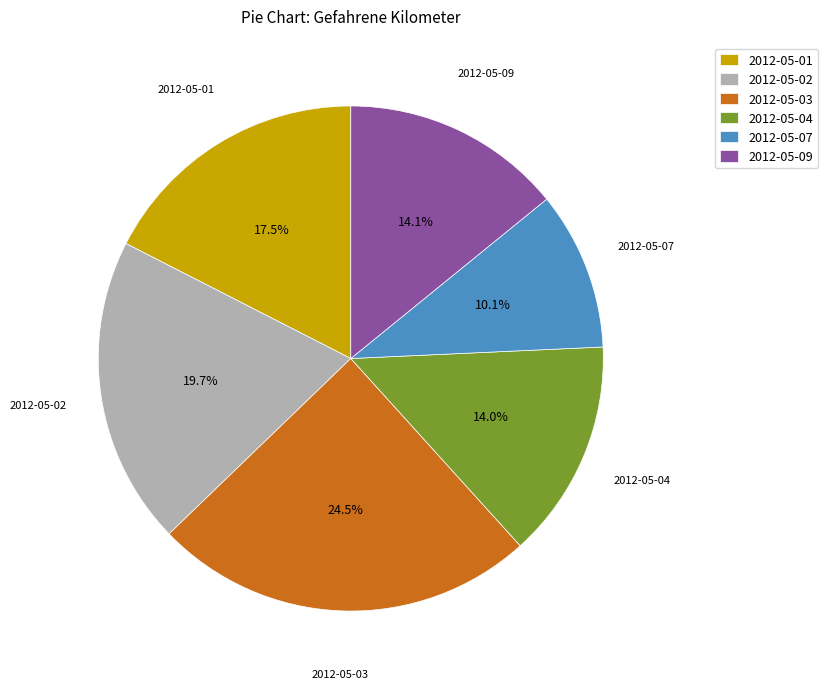

What percentage is NOT represented by 2012-05-04?

86.0%